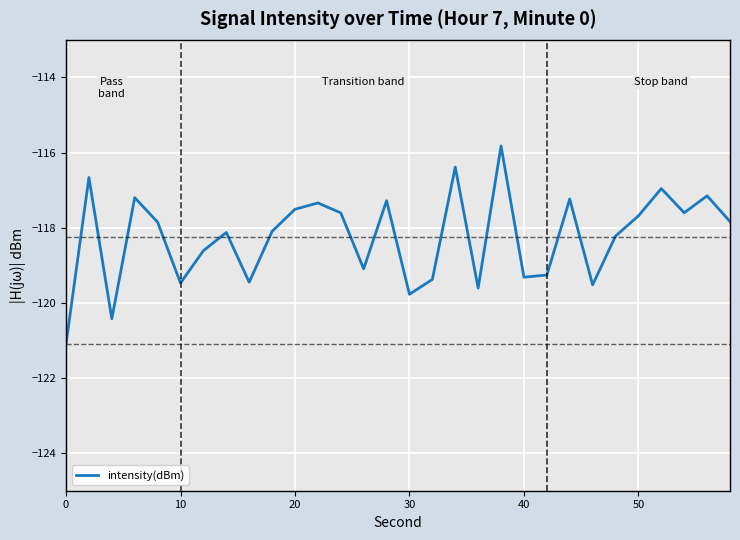

What is the difference between the maximum and minimum values?

5.3